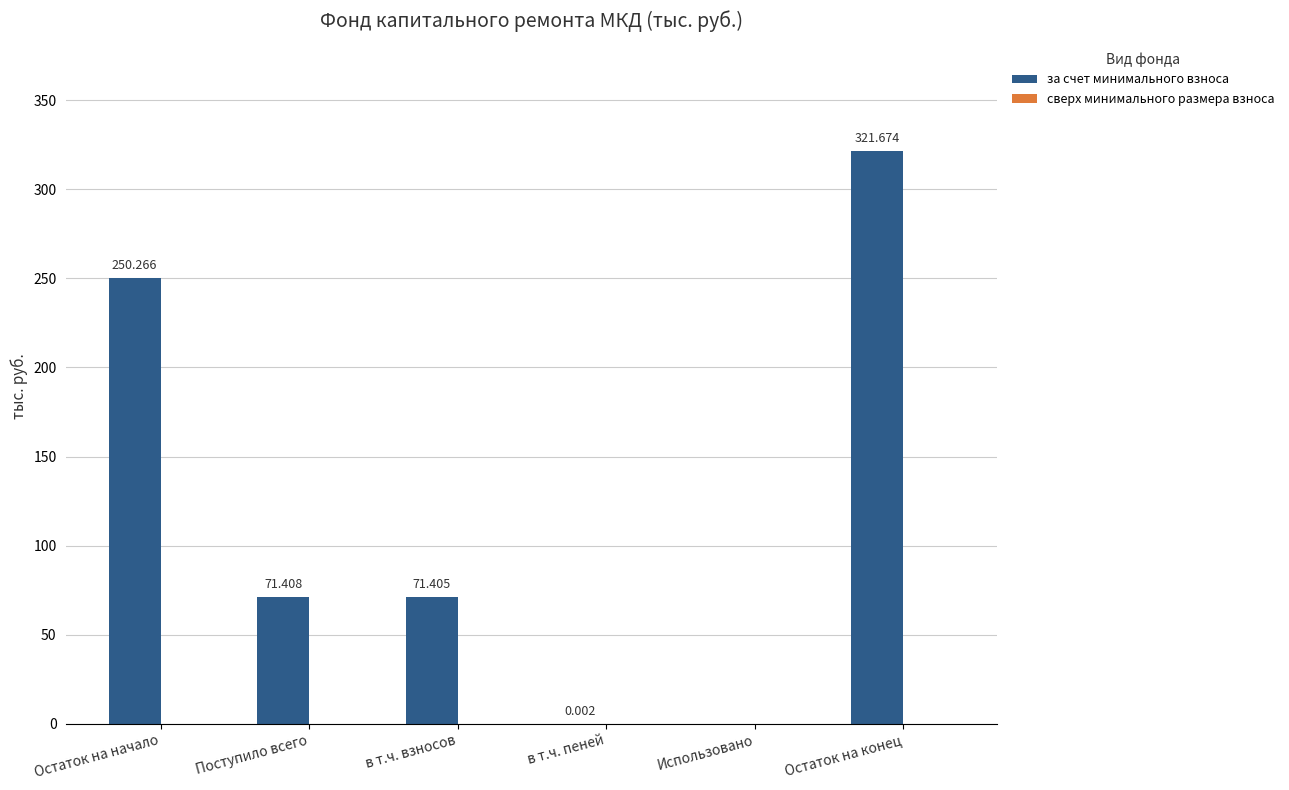

Which has a higher value, в т.ч. пеней or Поступило всего?

Поступило всего